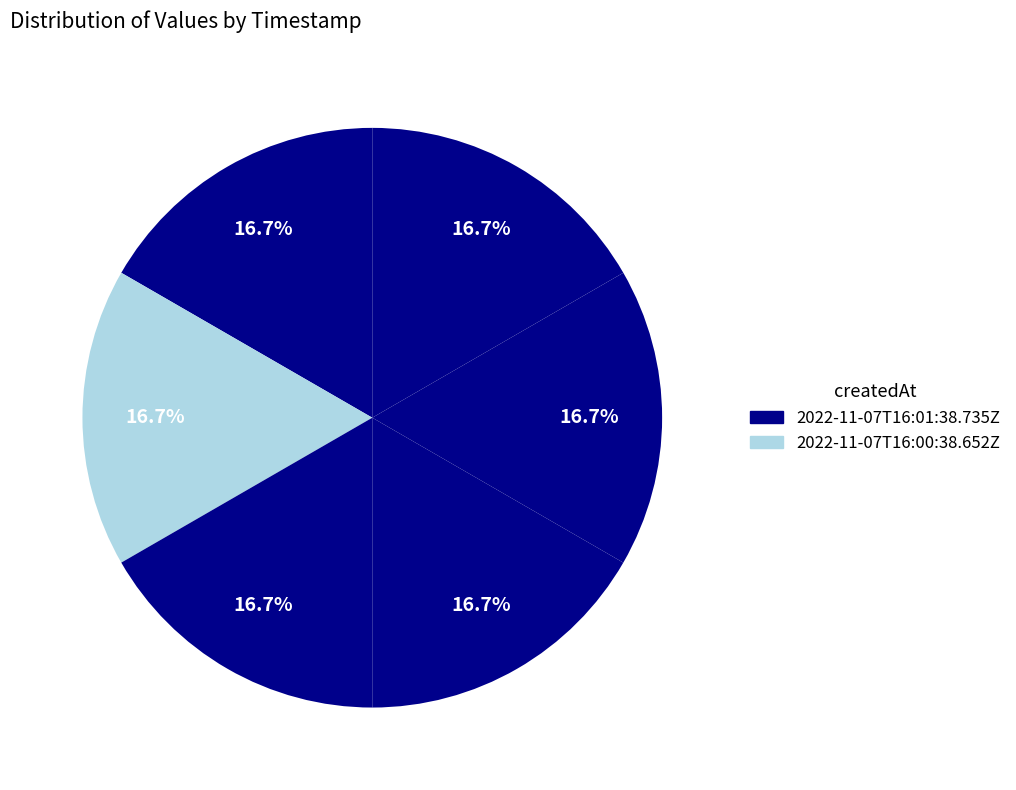

How many slices are in this pie chart?

6